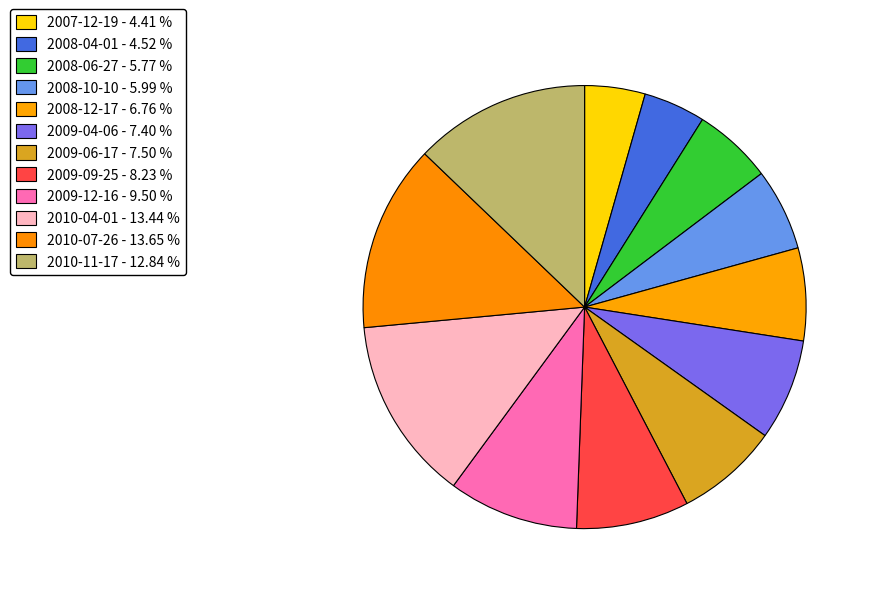

To the nearest percent, what portion does 2008-04-01 represent?

5%